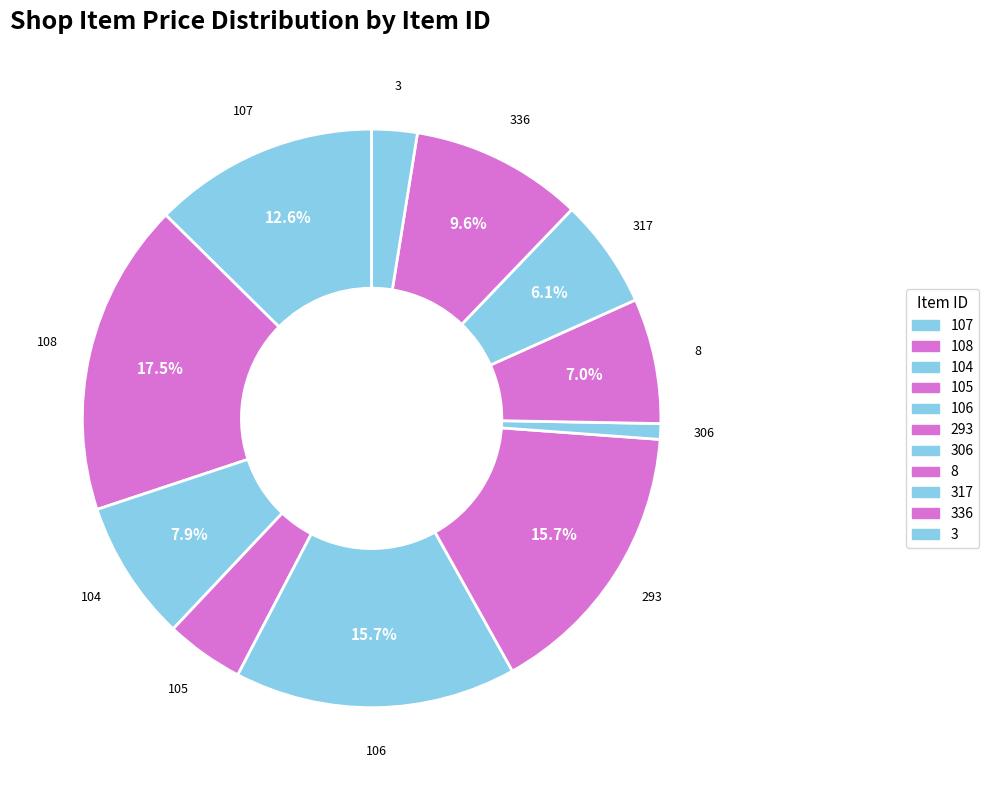

Do 108 and 306 together represent more than half of the pie?

No